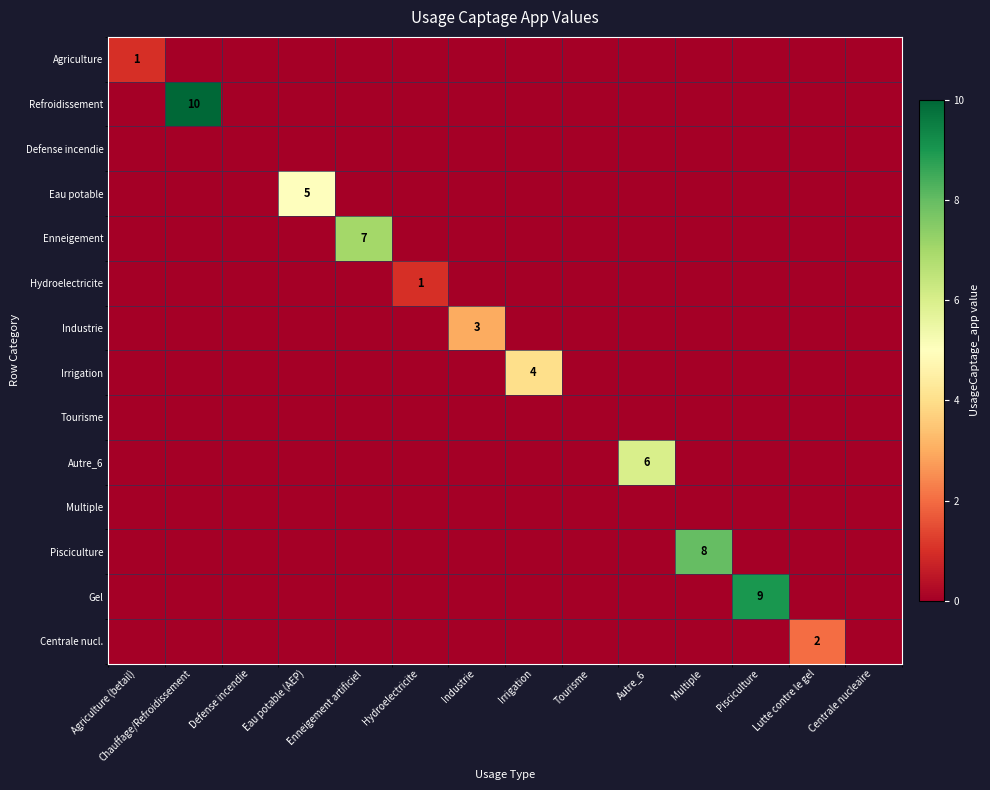

What is the difference between the highest and lowest values at Eau potable (AEP)?

5